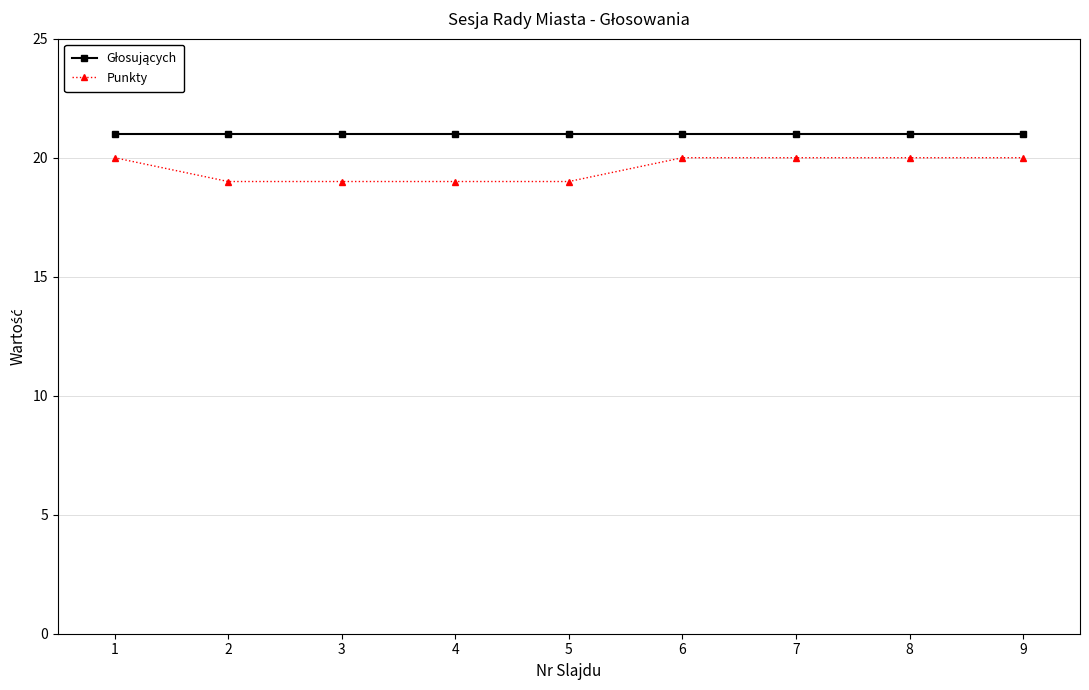

What is the total value across all series at 6?

41